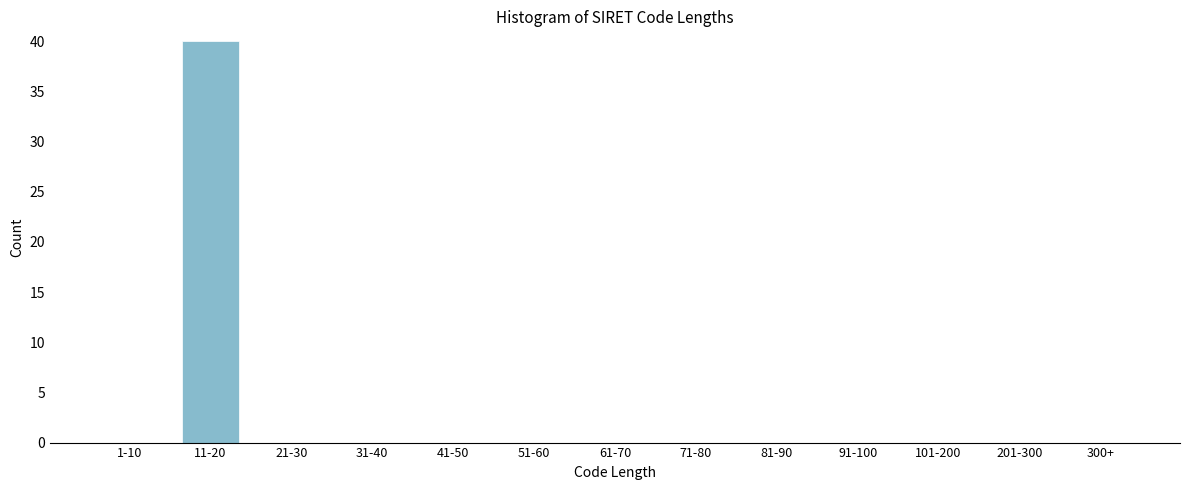

Reading right to left, transcribe all the data shown in this chart.

300+=0	201-300=0	101-200=0	91-100=0	81-90=0	71-80=0	61-70=0	51-60=0	41-50=0	31-40=0	21-30=0	11-20=40	1-10=0